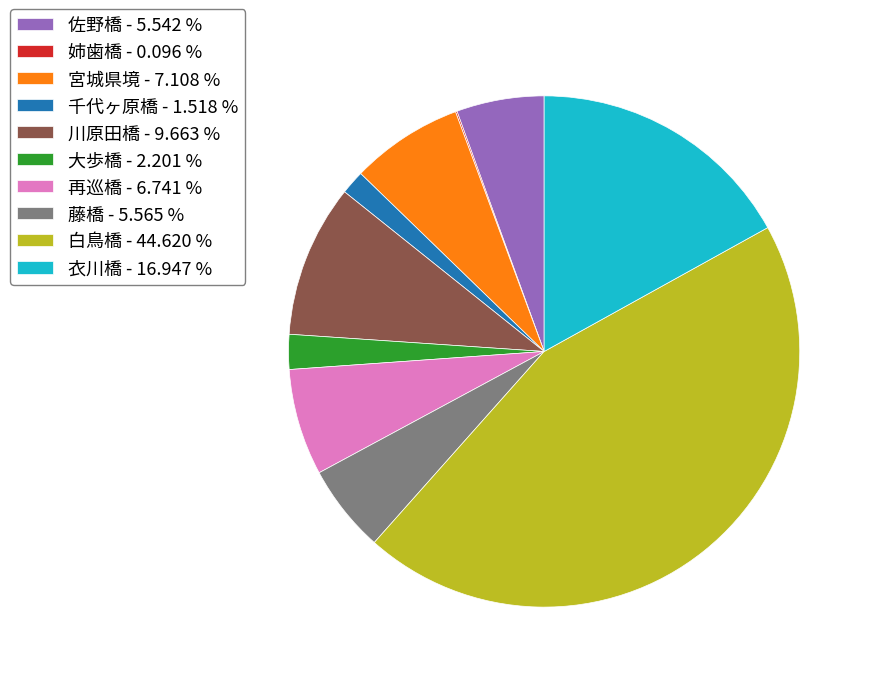

Is there any slice that represents more than half of the pie?

No